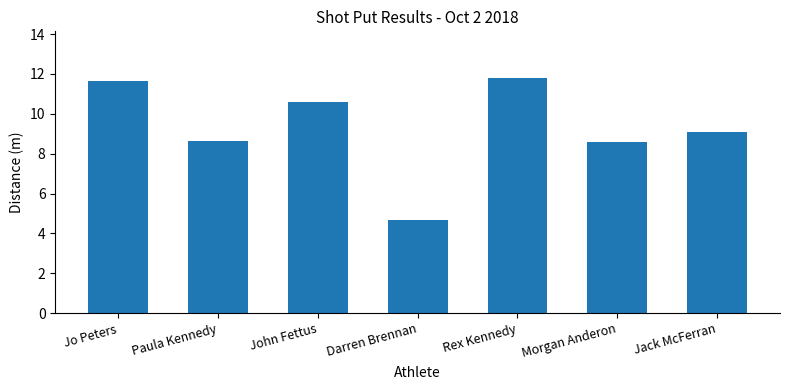

What is the maximum value shown in the chart?

11.8